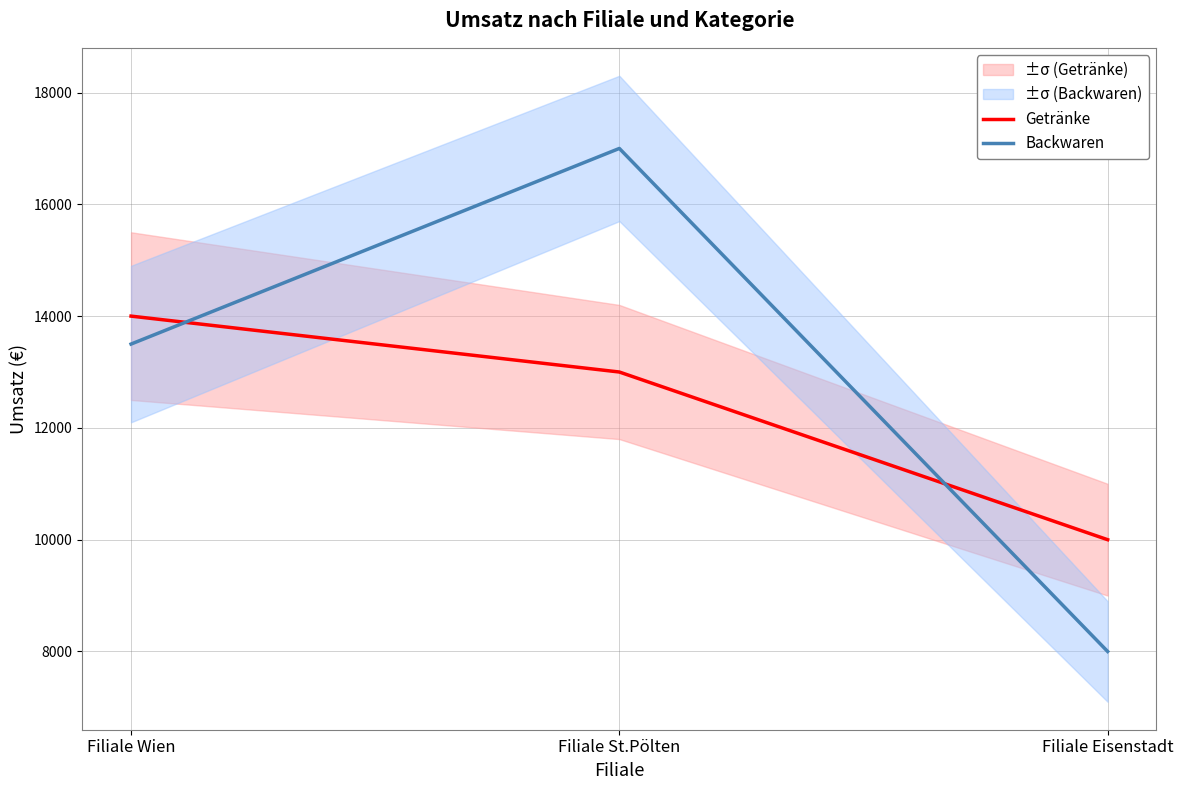

Which series has the largest total across all categories?

Backwaren